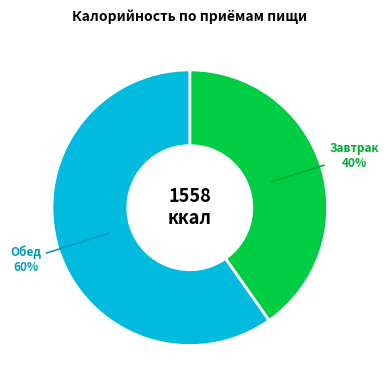

Is there any slice that represents more than half of the pie?

Yes